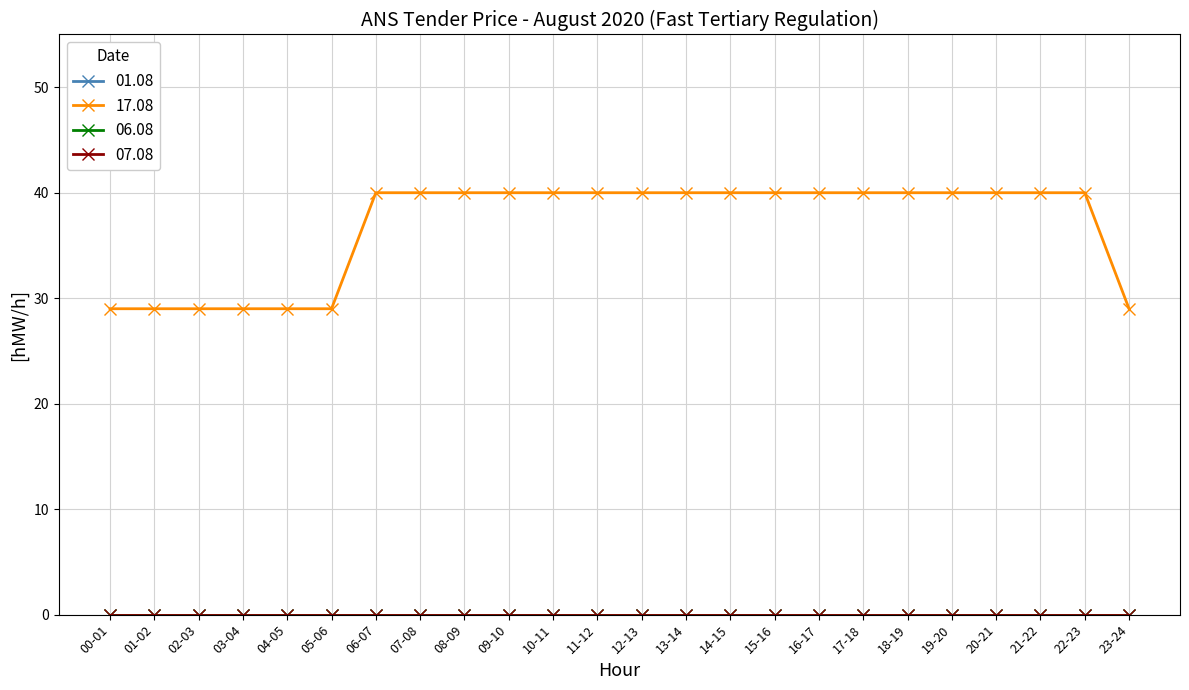

Does the chart have visible grid lines?

Yes